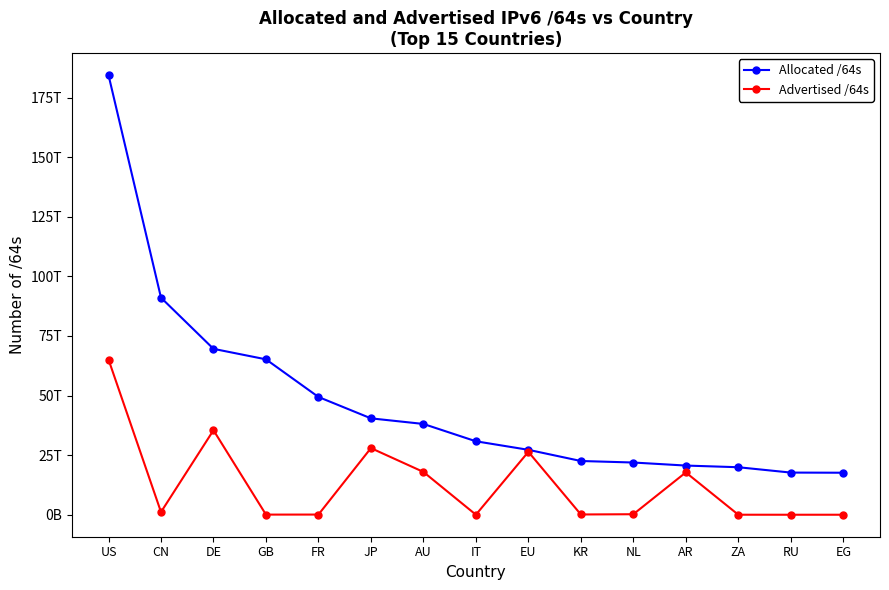

Reading left to right, transcribe all the data shown in this chart.

Allocated /64s: US=184447845007360	CN=91070487789568	DE=69604265295872	GB=65206203580416	FR=49413604507648	JP=40446254383105	AU=38096422699008	IT=30824981331968	EU=27242978344960	KR=22552873598977	NL=21912941363200	AR=20637485826048	ZA=19937244610560	RU=17690984841216	EG=17630840881152
Advertised /64s: US=65127064797184	CN=1144474828800	DE=35454955945984	GB=60129935360	FR=79993831424	JP=27962134822912	AU=17961958768640	IT=21474902016	EU=26396869263360	KR=115712917504	NL=219044184064	AR=17758617141248	ZA=12952010752	RU=4295950336	EG=8589934592